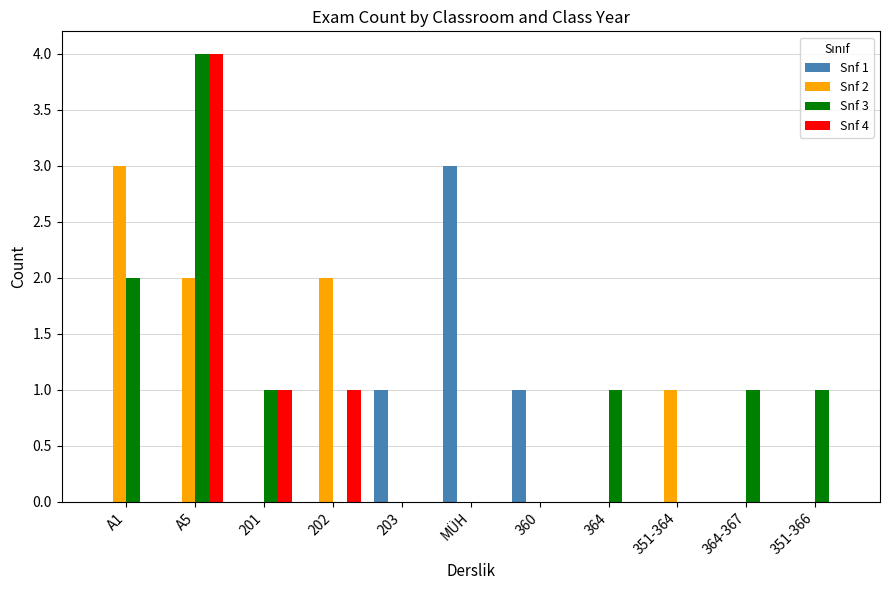

How many distinct data groups are displayed?

4